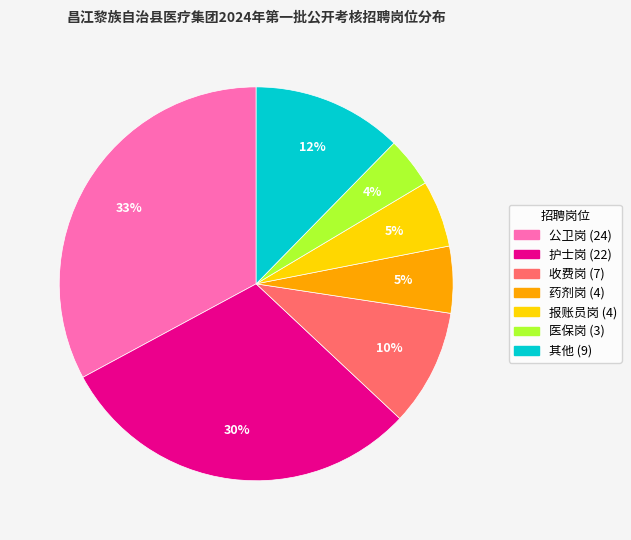

To the nearest percent, what is the difference between the largest and smallest slice percentages?

29%